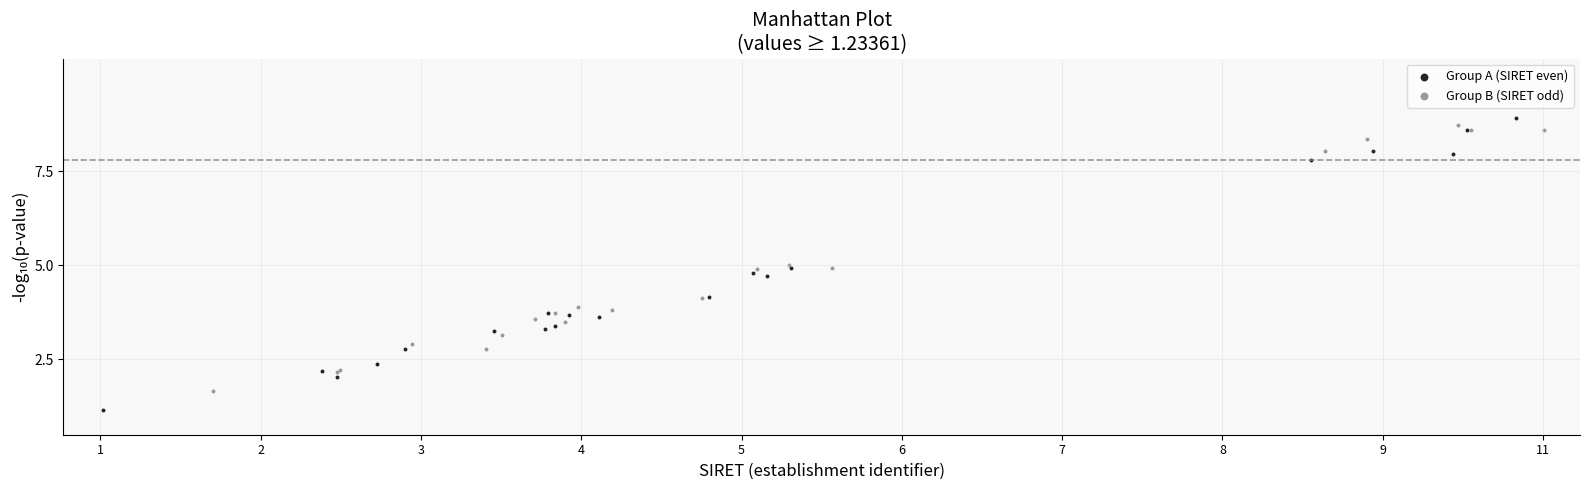

Which series contains the lowest Y value?

Group A (SIRET even)